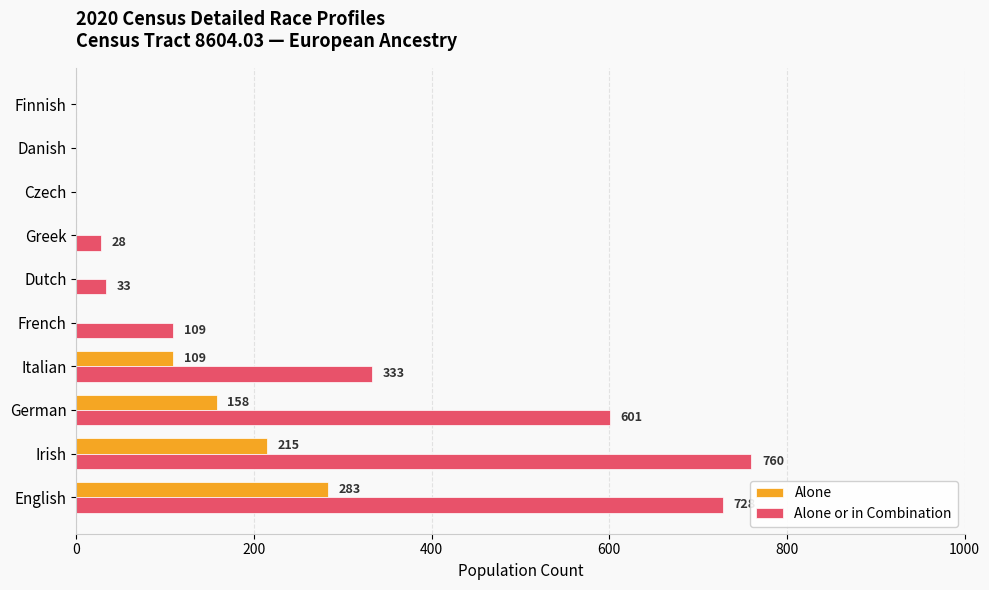

What is the sum of all Alone or in Combination values?

2592